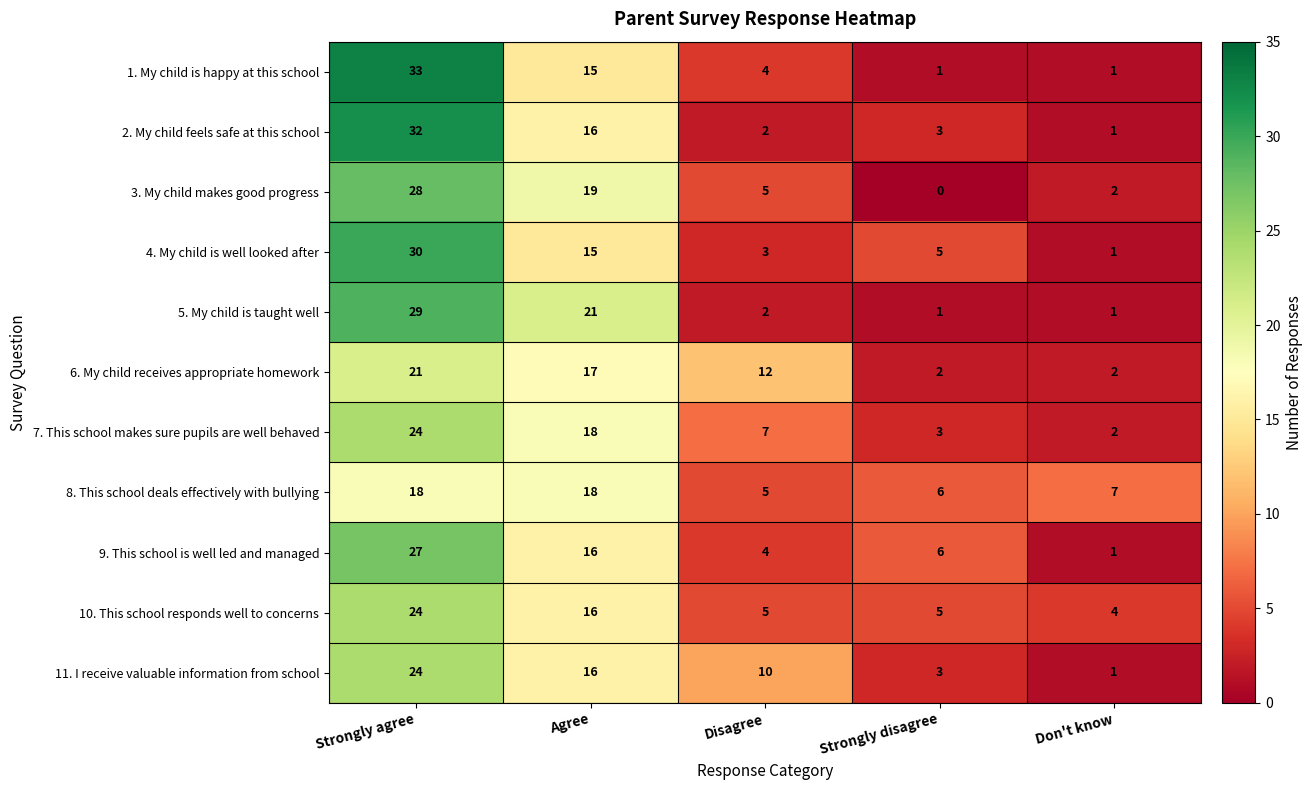

Which category has the highest value in the 3. My child makes good progress series?

Strongly agree